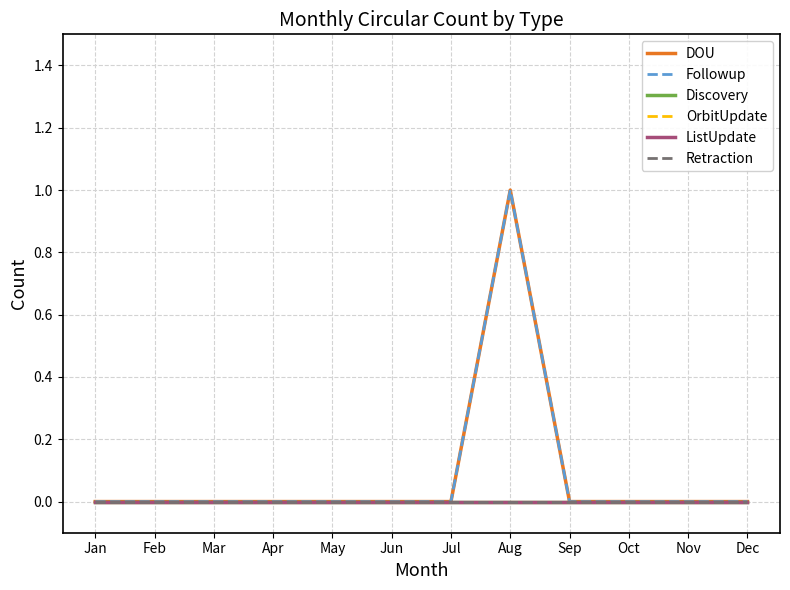

What is the difference between the maximum and second lowest values in the Followup series?

1